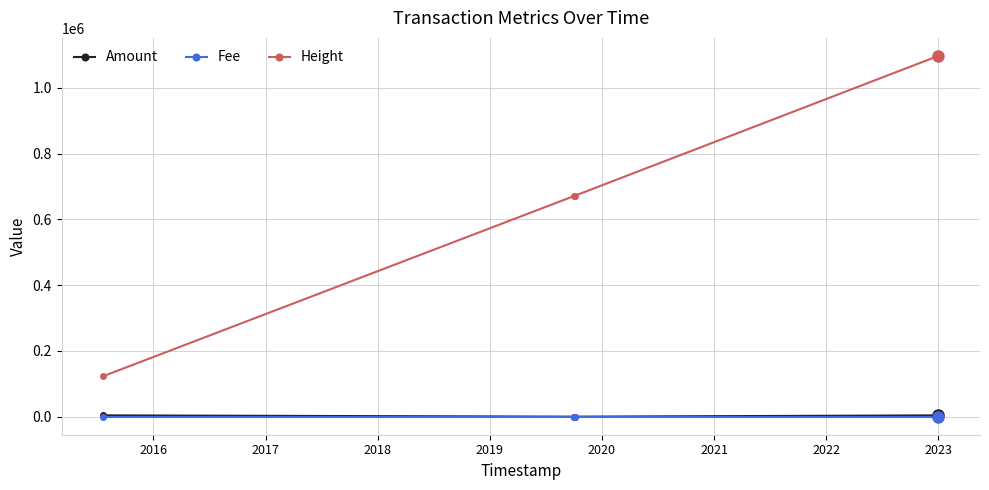

Which series has the largest total across all categories?

Height